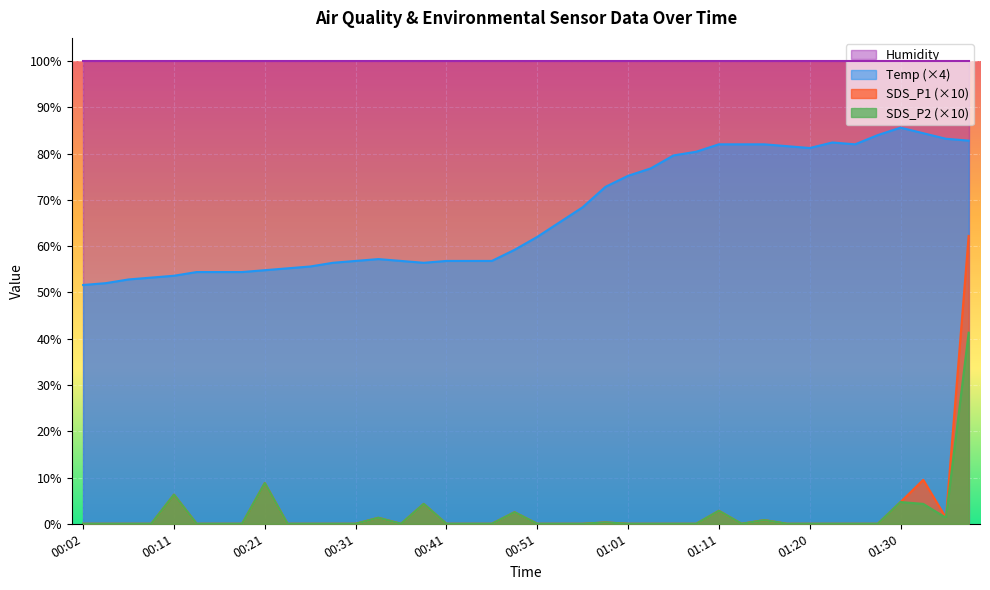

Is the value of Temp at 00:02 greater than the value of SDS_P1 at 00:11?

Yes